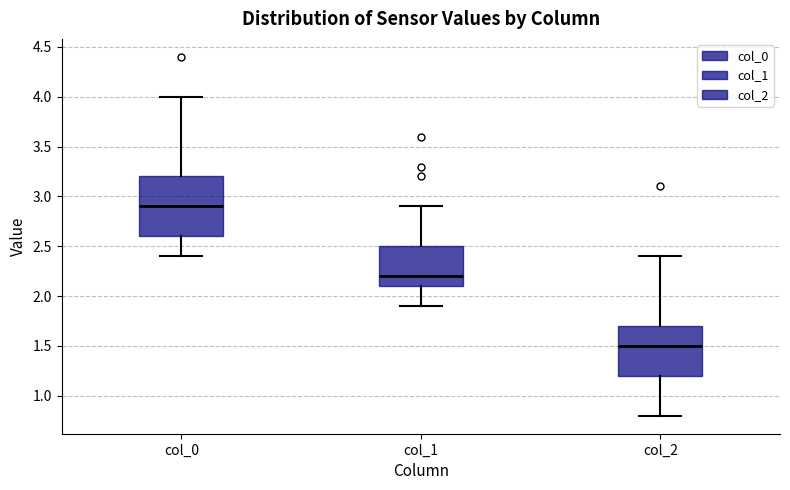

Where does the median line of the box for col_1 sit on the y-axis? The values are not printed on the chart, so give them approximately, as read against the axis.

2.2